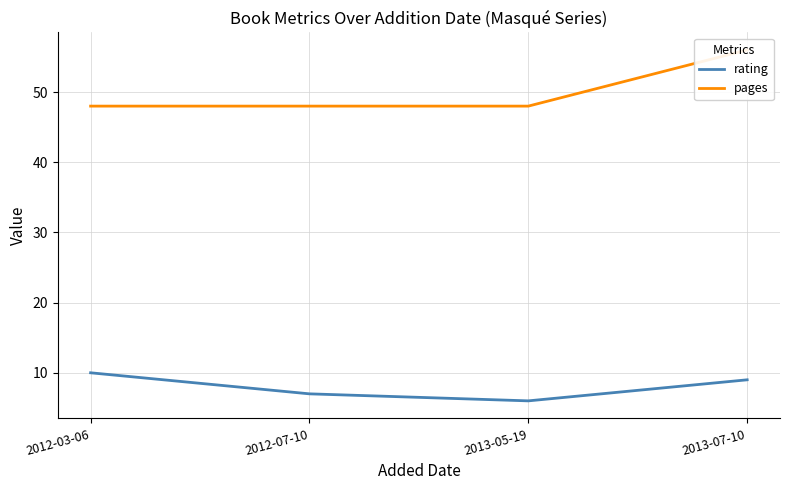

True or false: pages and rating cross at least once.

False